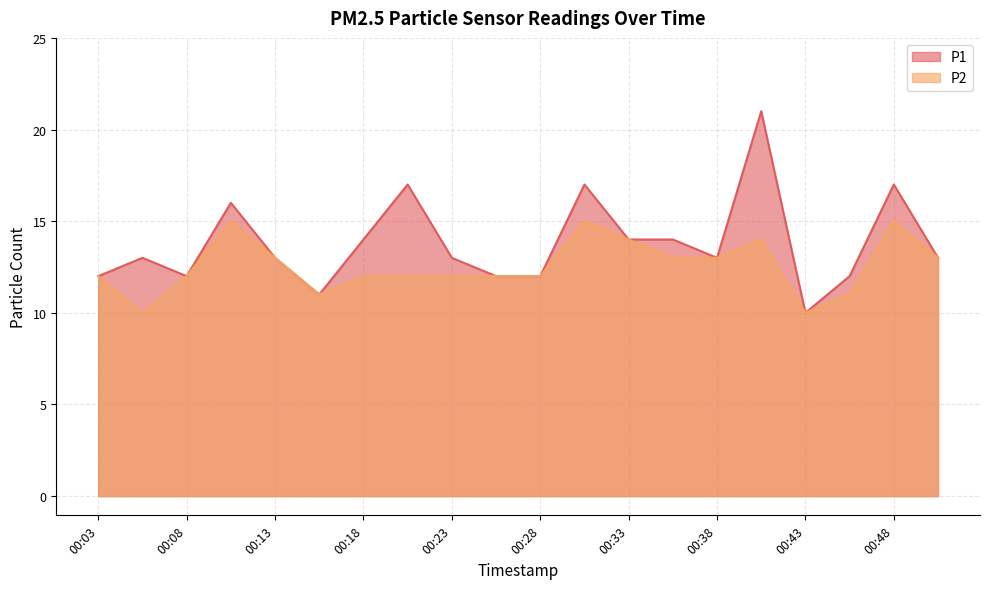

What is the smallest value displayed?

10